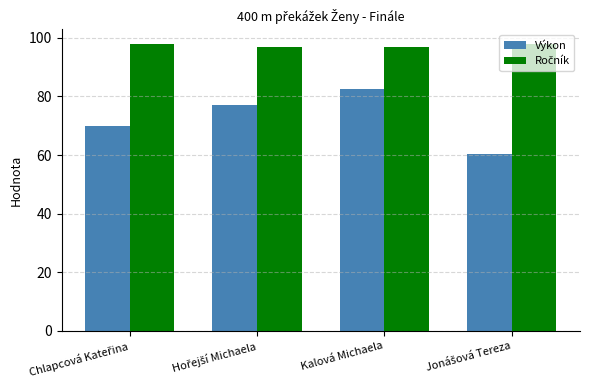

Which series has the largest range (max minus min)?

Výkon